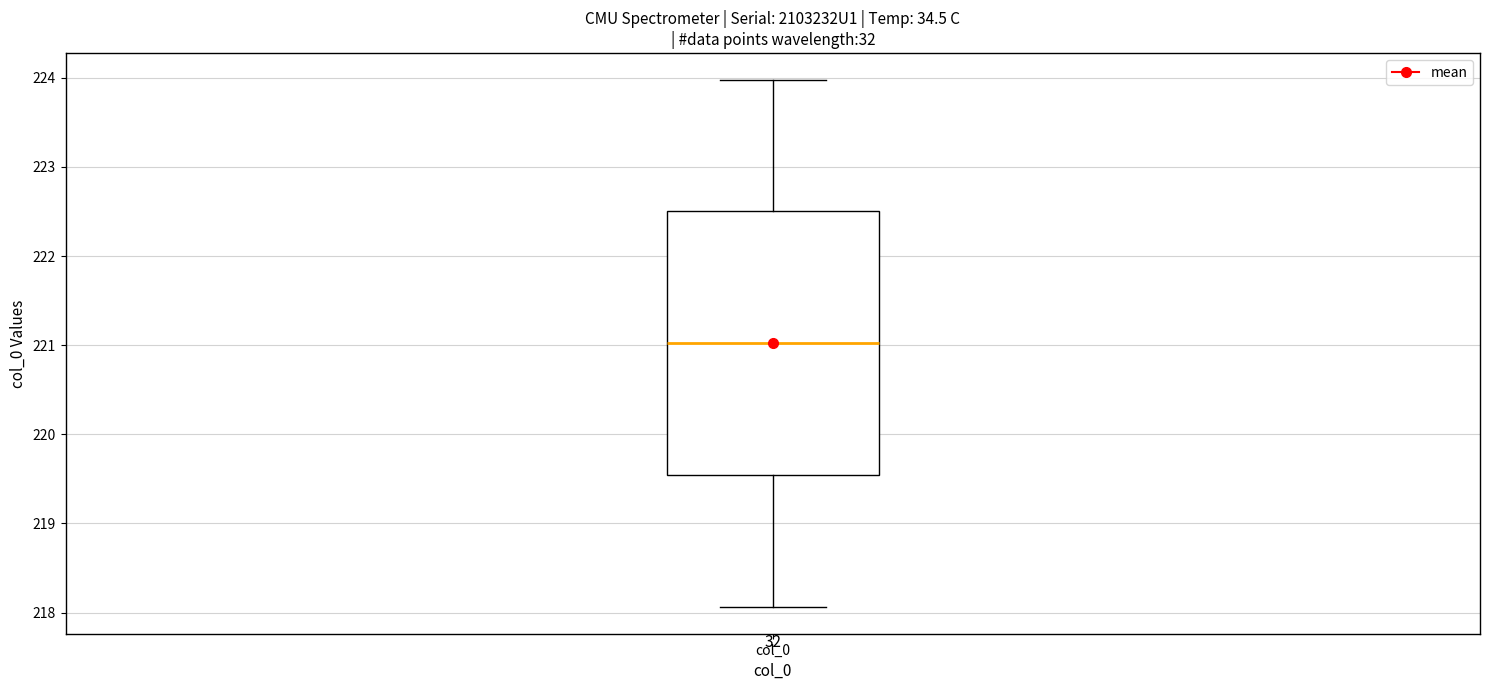

Read this box plot against the y-axis: the position of the median line, the range covered by the box, and the ends of both whiskers. The values are not printed on the chart, so give them approximately, as read against the axis.

median 221.0, box 219.5 to 222.5, whiskers 218.1 to 224.0